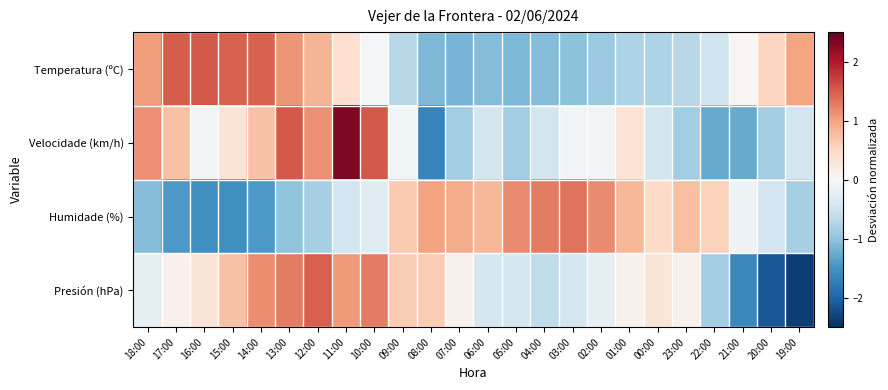

At how many categories does at least one series exceed 0?

24